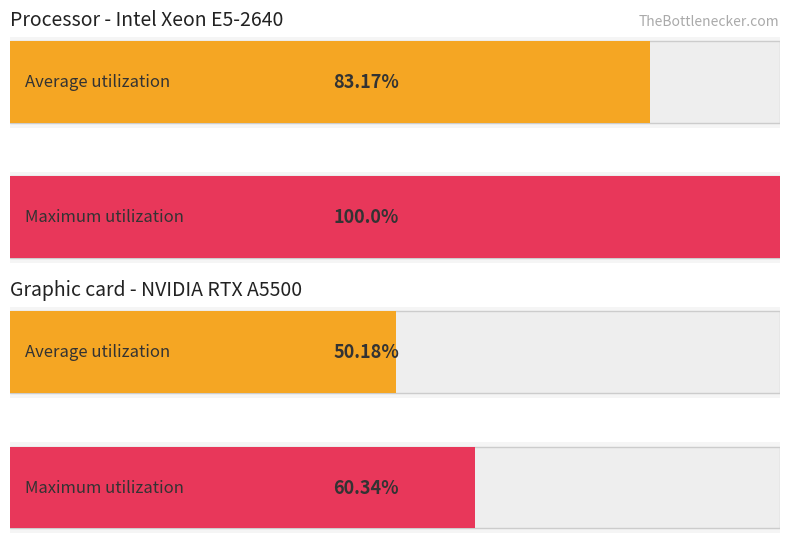

How many distinct data groups are displayed?

2